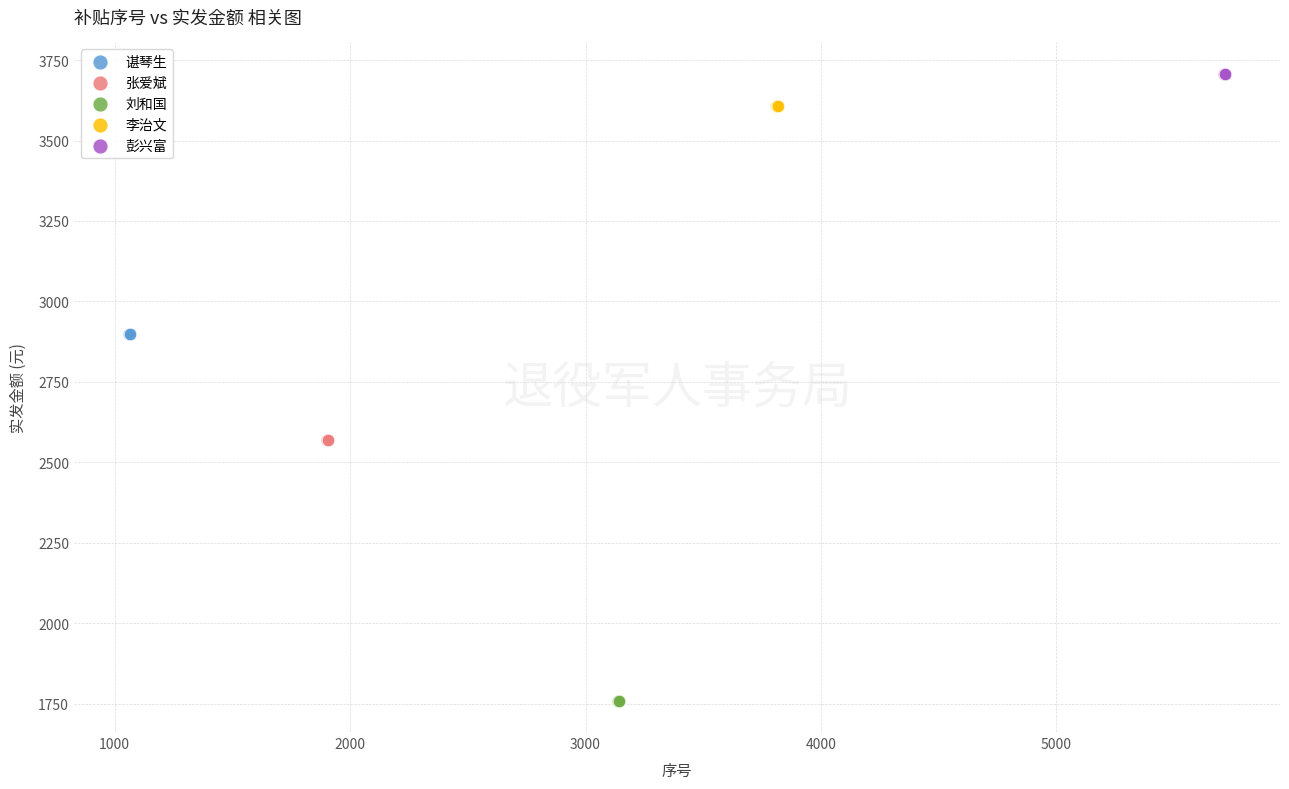

Which series reaches the maximum Y coordinate?

彭兴富